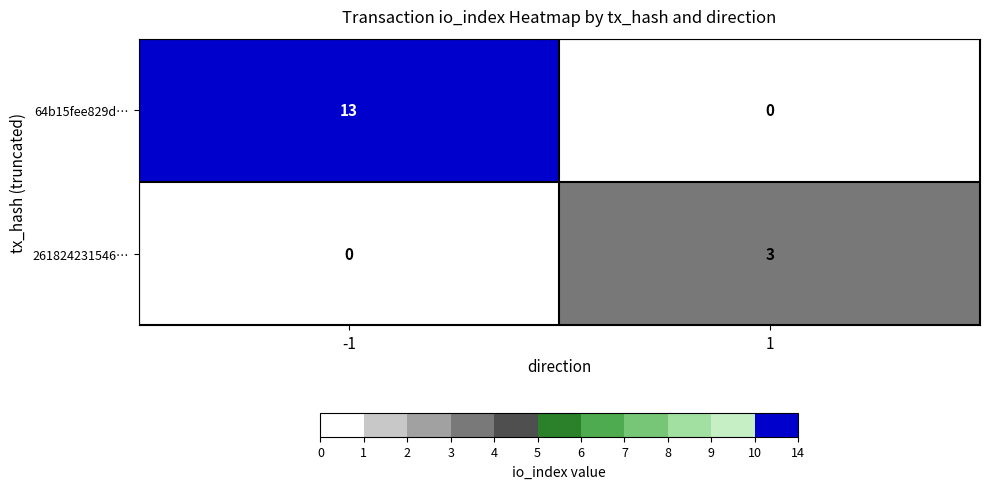

What is the difference between the 64b15fee829d… values at 1 and -1?

13